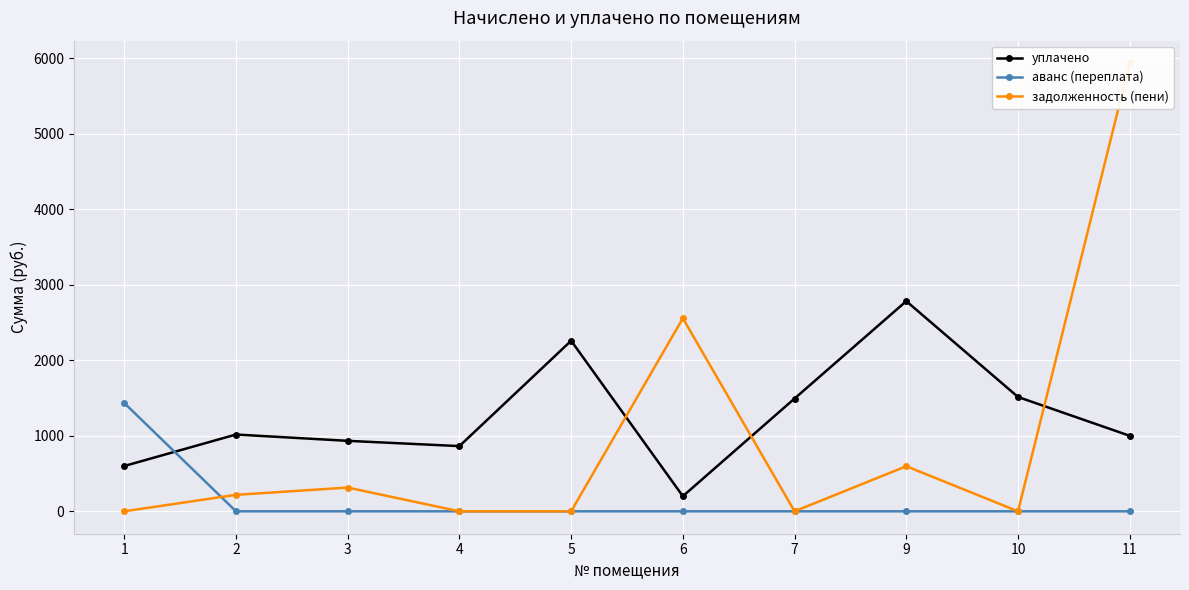

Where is задолженность (пени) nearest to the value 2967?

6